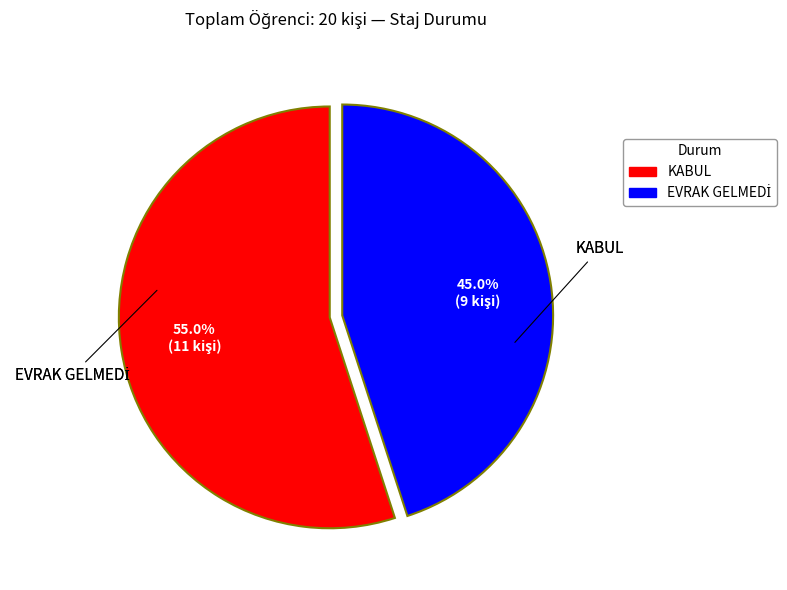

To the nearest percent, what portion does KABUL represent?

55%